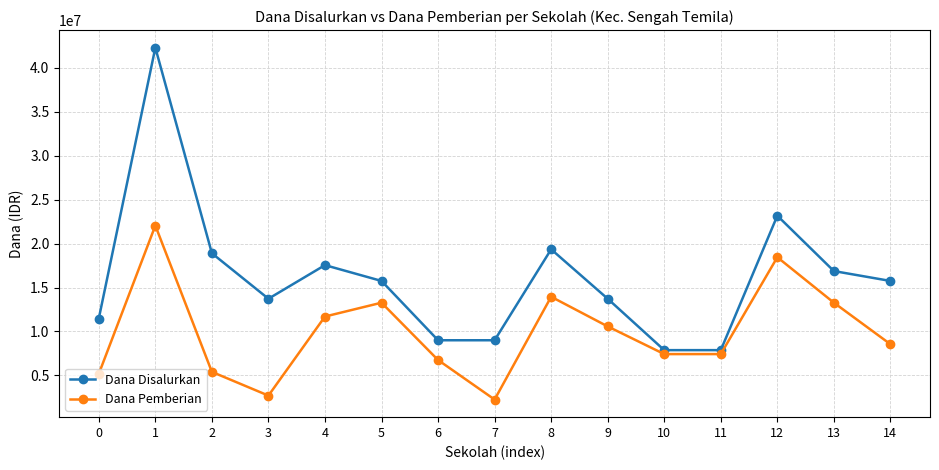

The value of Dana Pemberian at 1 is 5564087. True or false?

False